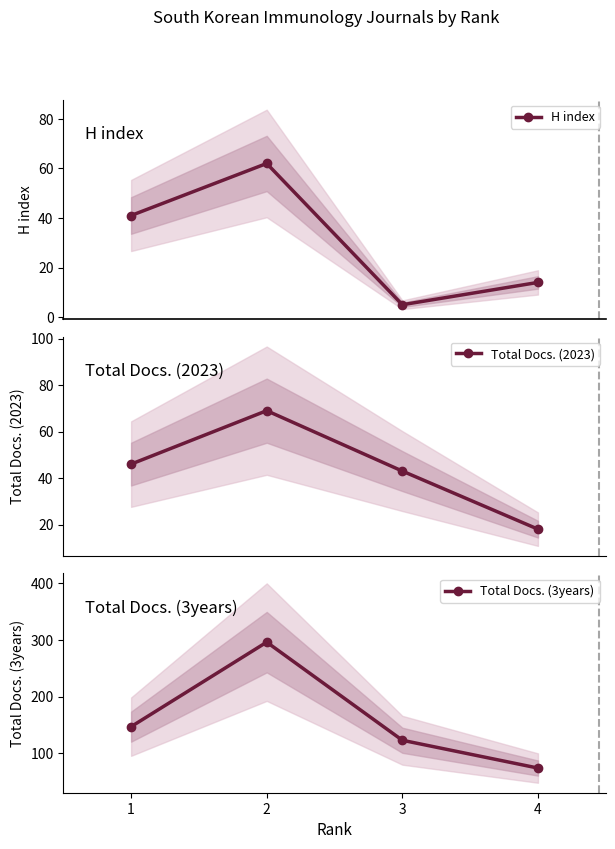

What is the sum of the H index values at 3 and 2?

67